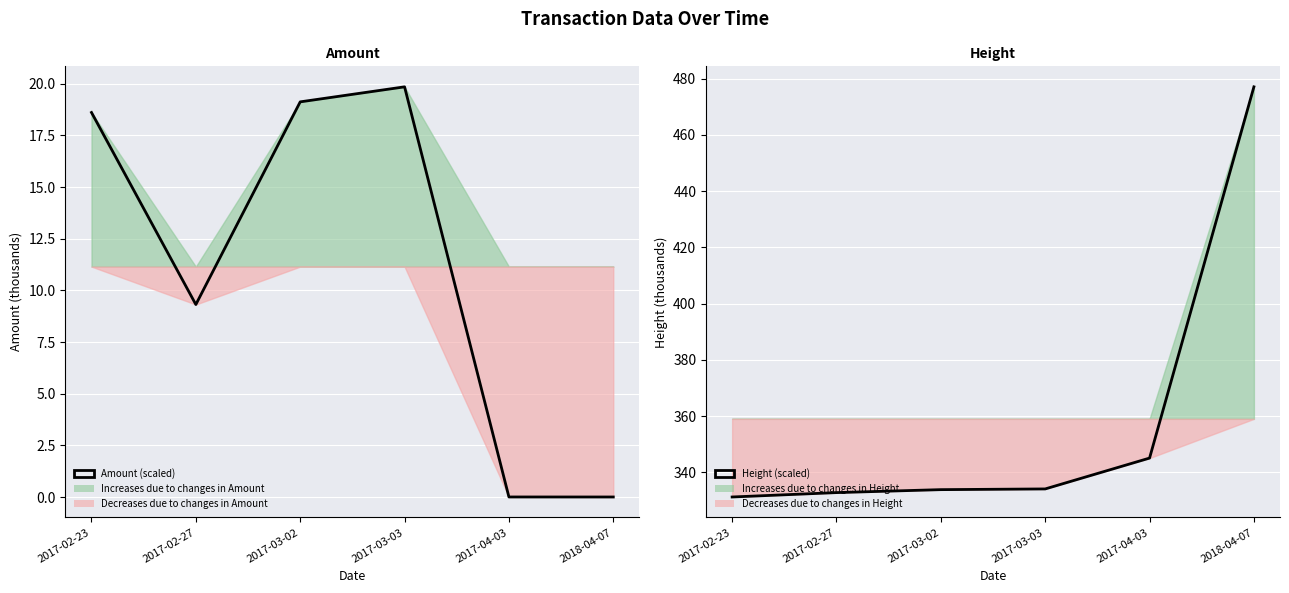

The value of Amount (scaled) at 2017-02-23 is 25.9. True or false?

False